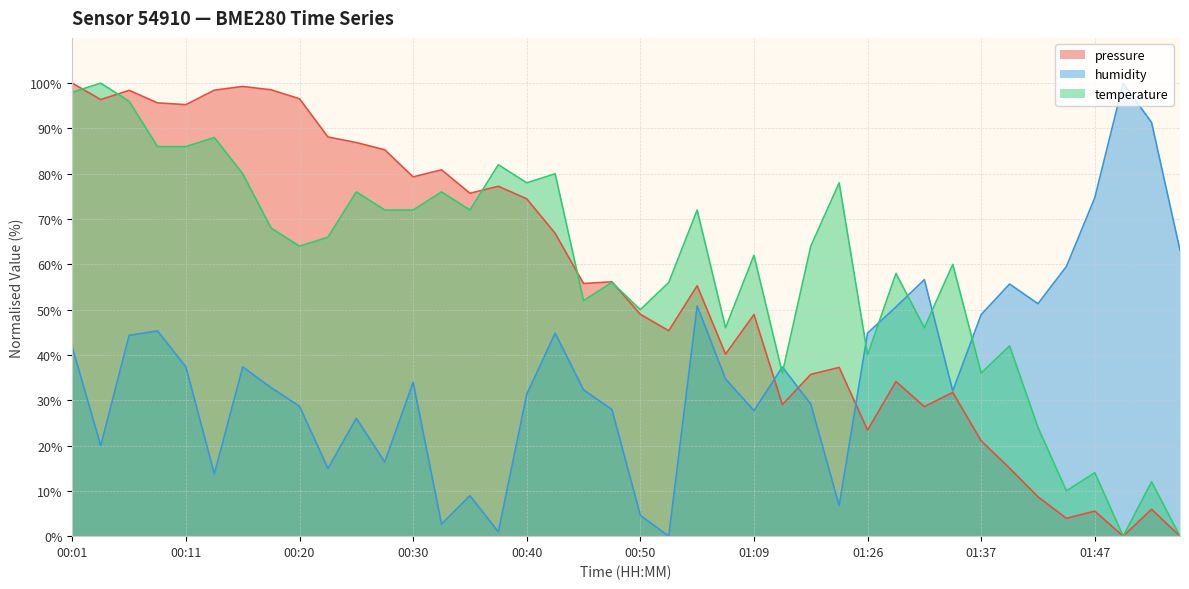

List the labels in order of humidity value, largest first.

01:53, 01:56, 01:47, 01:59, 01:45, 01:32, 01:40, 01:42, 00:56, 01:29, 01:37, 00:08, 00:42, 01:26, 00:06, 00:01, 00:11, 00:15, 01:15, 01:01, 00:30, 00:18, 00:45, 01:34, 00:40, 01:18, 00:20, 00:47, 01:09, 00:25, 00:03, 00:28, 00:23, 00:13, 00:35, 01:21, 00:50, 00:32, 00:37, 00:53